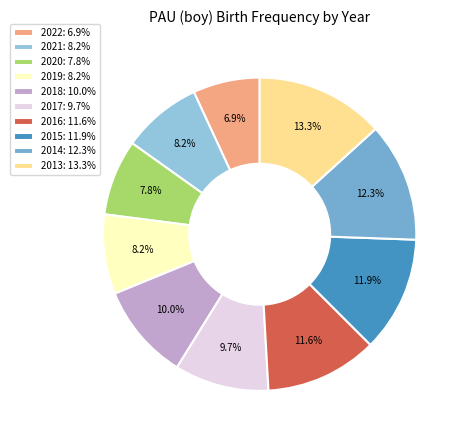

How many segments does this pie chart have?

10